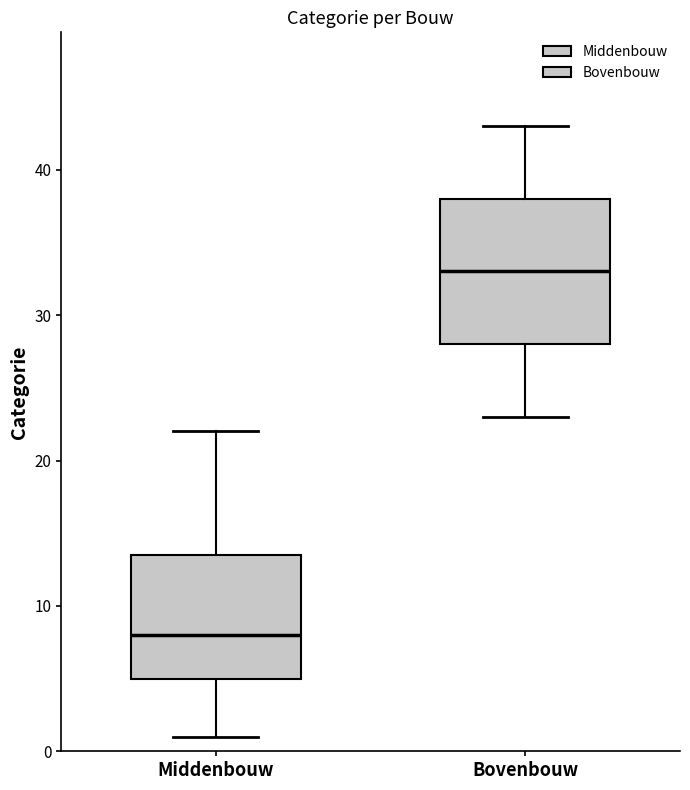

Reading left to right, transcribe this box plot: for each box, give where its median line is, the range the box spans, and where its two whiskers end, as read against the y-axis. The values are not printed on the chart, so give them approximately, as read against the axis.

Middenbouw: median 8, box 5 to 14, whiskers 1 to 22
Bovenbouw: median 33, box 28 to 38, whiskers 23 to 43